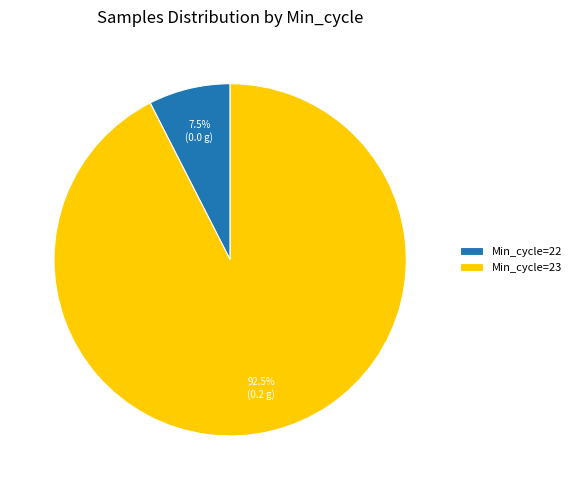

Rank the categories by value from highest to lowest.

Min_cycle=23, Min_cycle=22